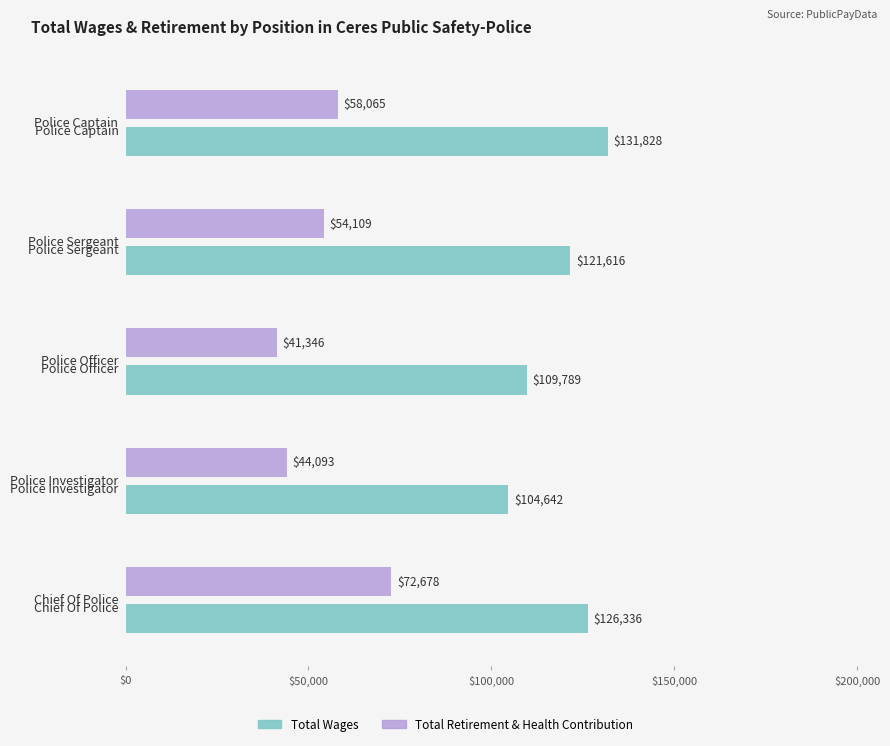

Where does the Total Retirement & Health Contribution series first go above 54109?

Police Captain